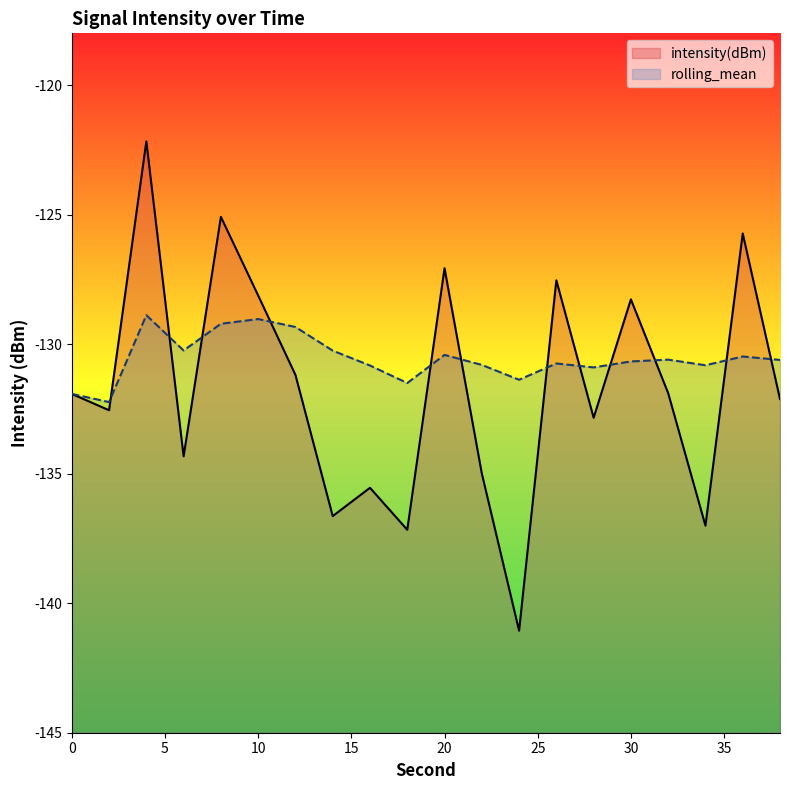

True or false: intensity(dBm) has more than 0 points higher than both neighbors.

True